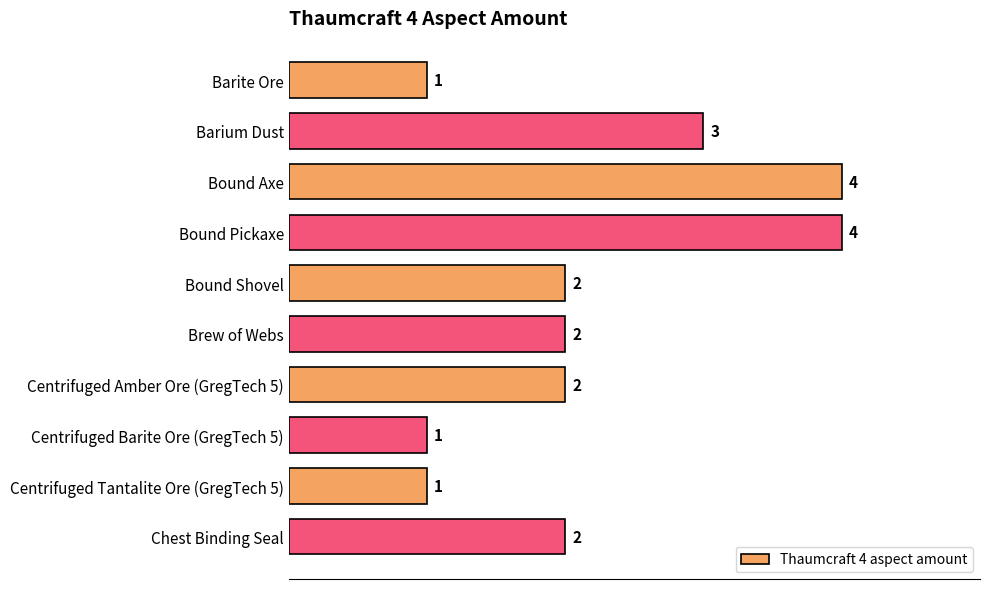

Does the chart contain any negative values?

No